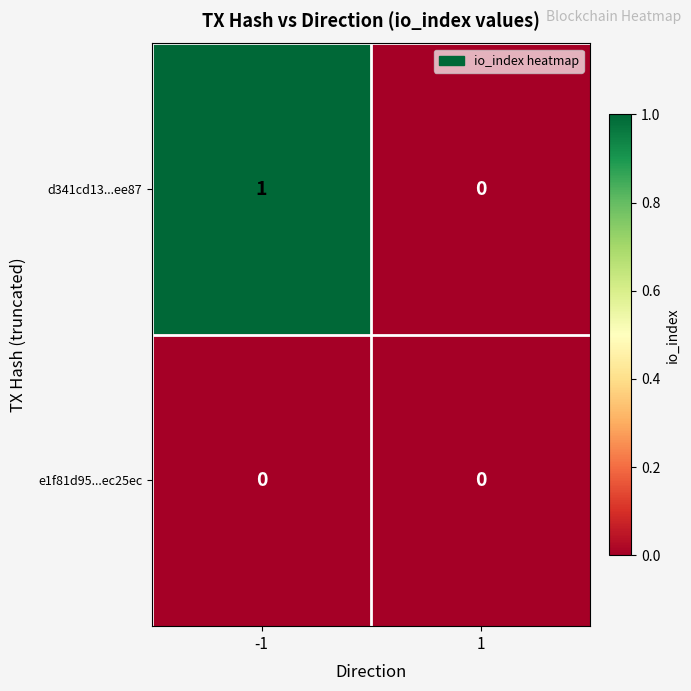

What is the total value across all series at -1?

1